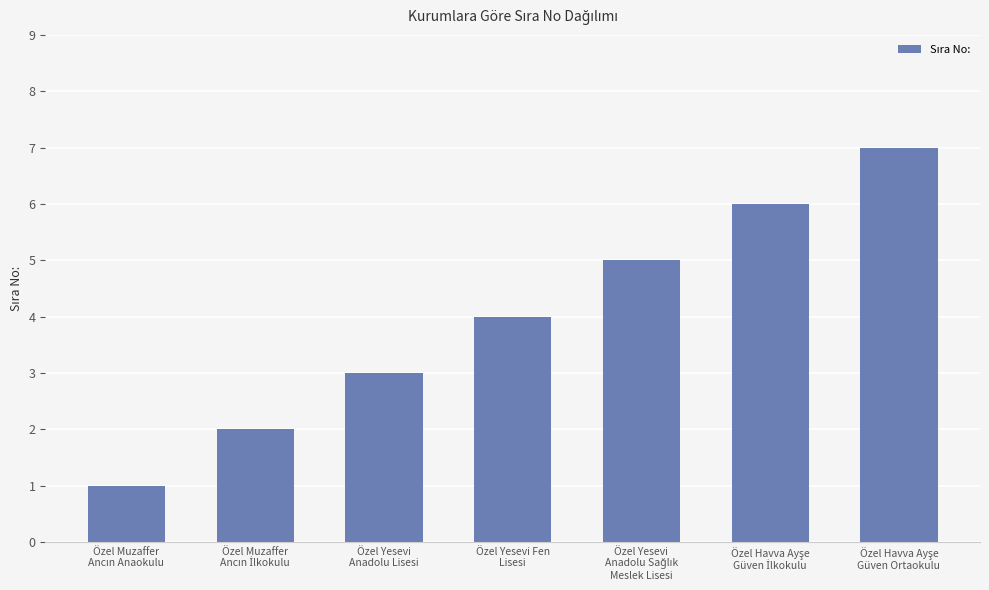

What is the greatest value displayed?

7